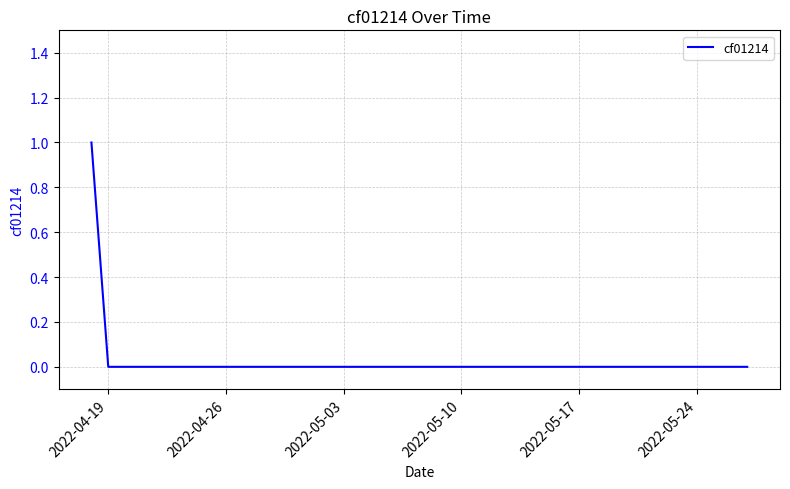

Is it true that the value at 2022-05-17 is 0?

True